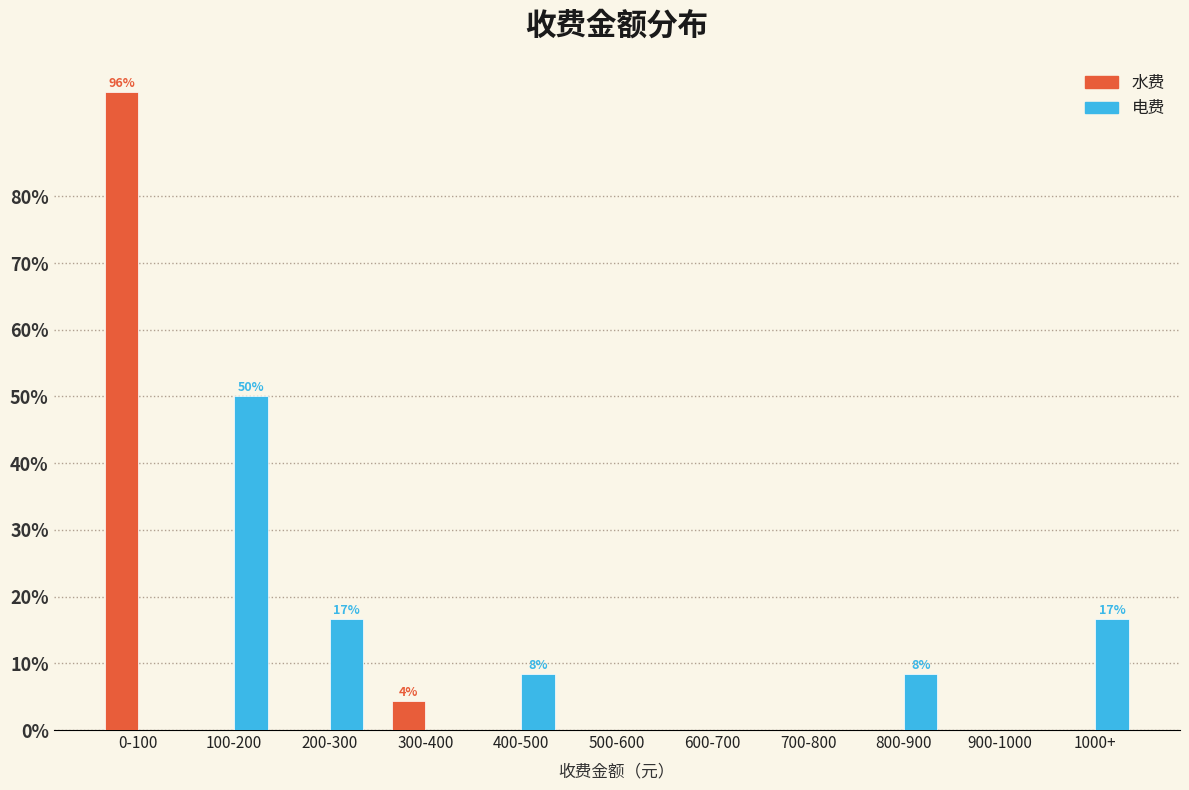

Reading left to right, list all the values displayed in this chart.

水费: 0-100=95.7	100-200=0.0	200-300=0.0	300-400=4.3	400-500=0.0	500-600=0.0	600-700=0.0	700-800=0.0	800-900=0.0	900-1000=0.0	1000+=0.0
电费: 0-100=0.0	100-200=50.0	200-300=16.7	300-400=0.0	400-500=8.3	500-600=0.0	600-700=0.0	700-800=0.0	800-900=8.3	900-1000=0.0	1000+=16.7